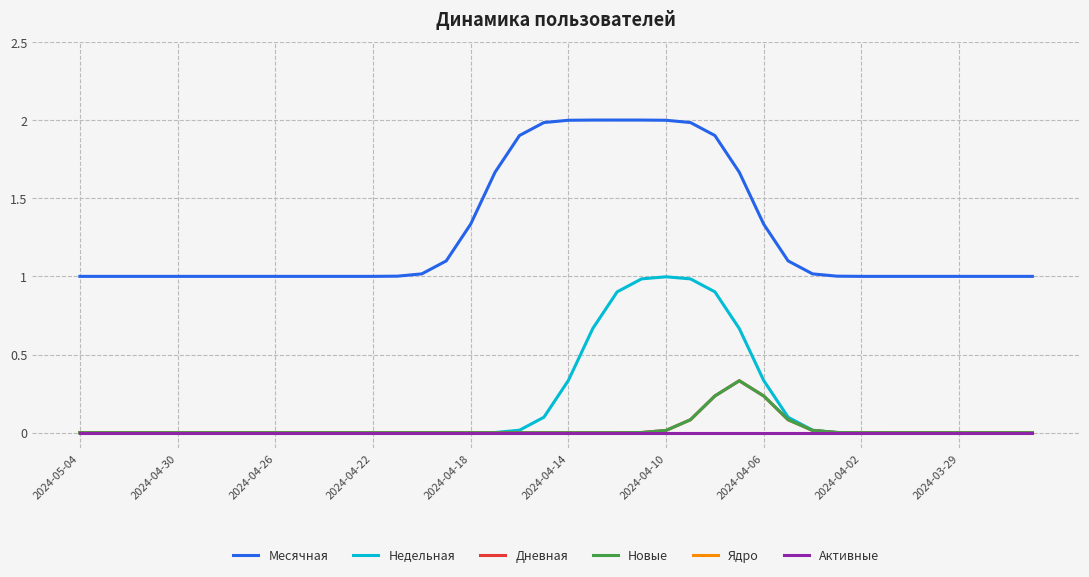

True or false: Ядро has more than 2 points higher than both neighbors.

False